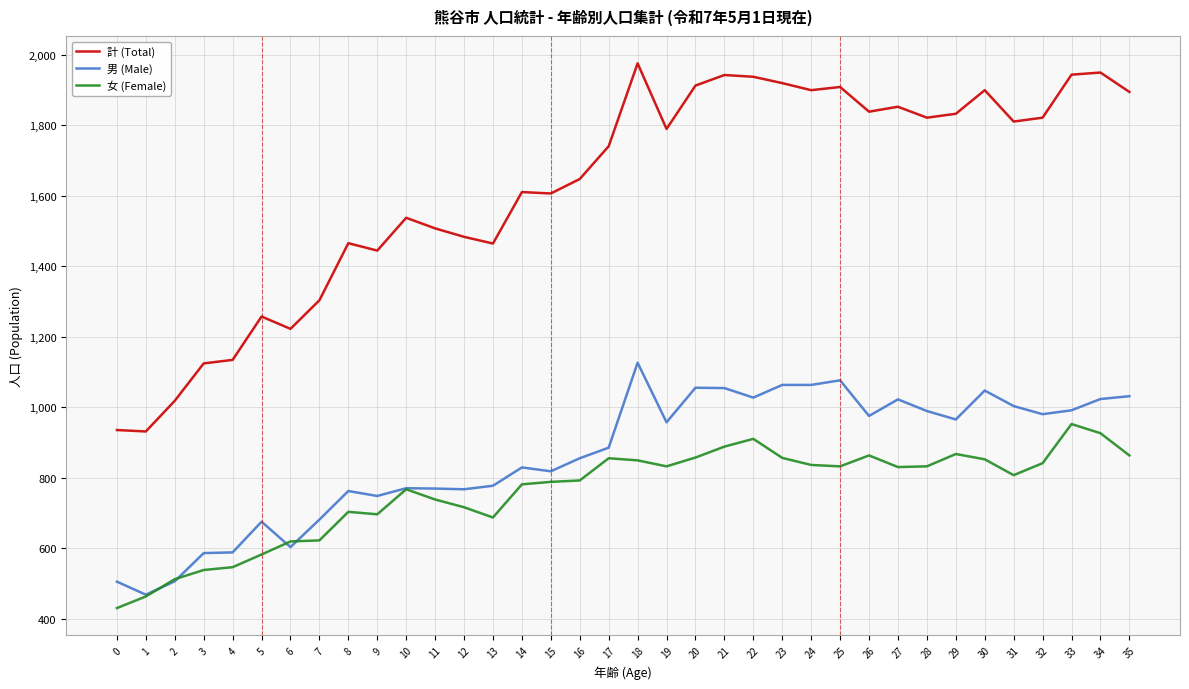

At which category is the sum across all series the highest?

18